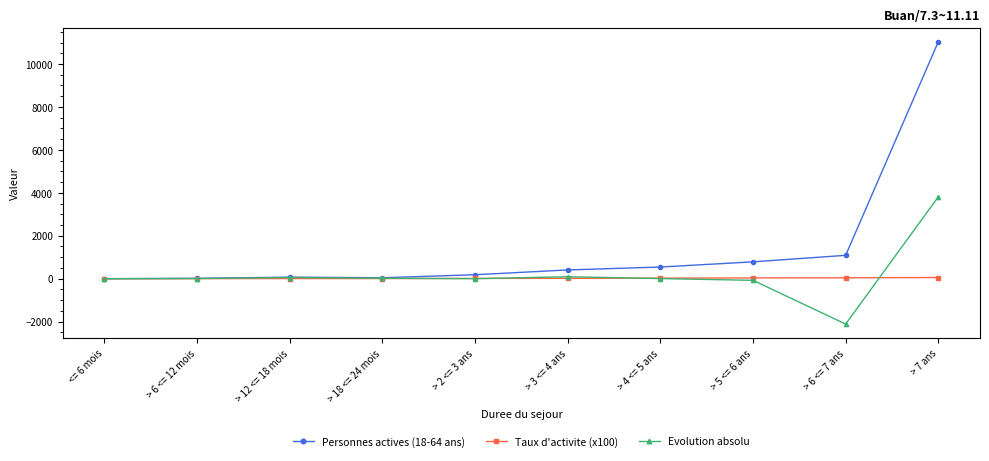

What is the label of the 4th point from the right?

> 4 <= 5 ans